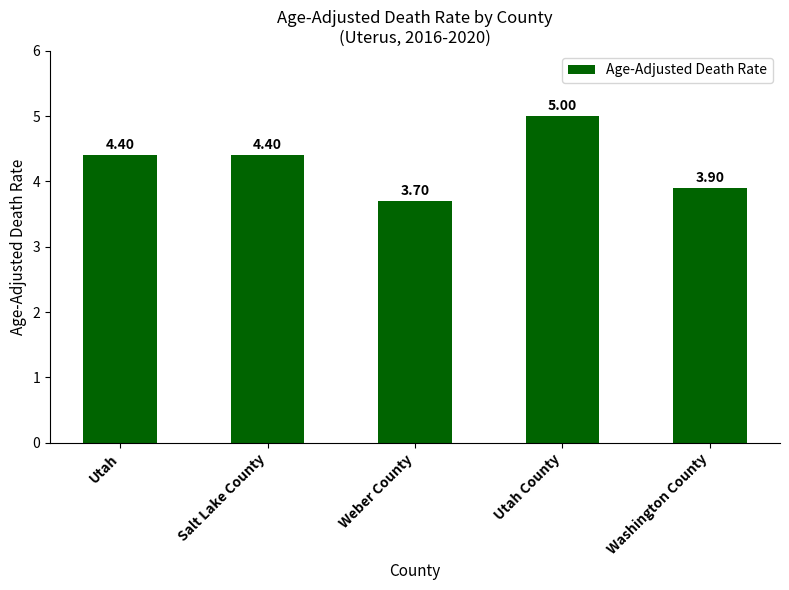

Between Weber County and Utah County, which is larger?

Utah County